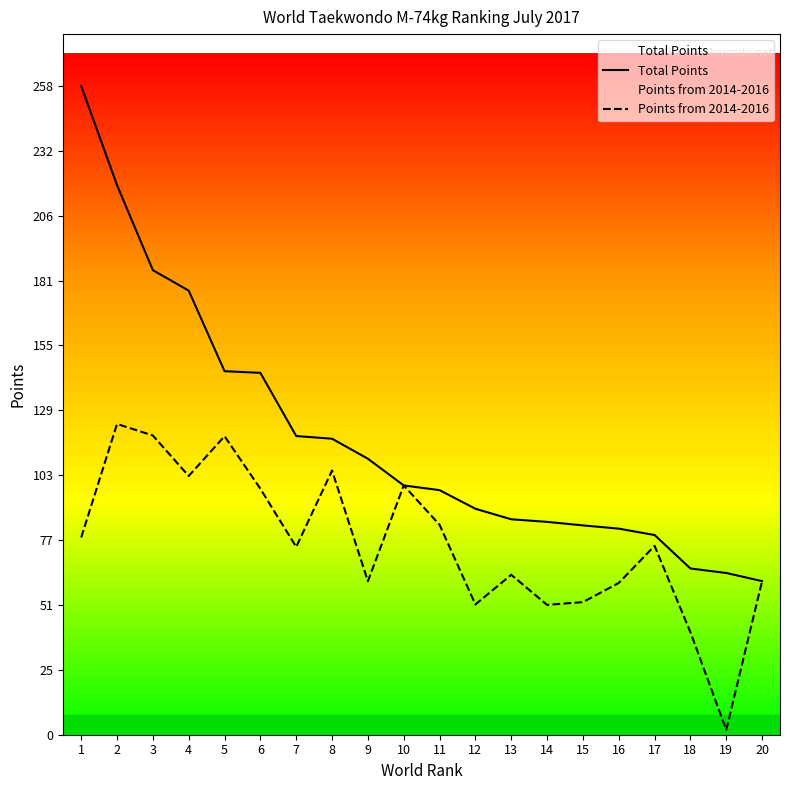

What is the value of the Total Points point at the 14th from the left?

84.9